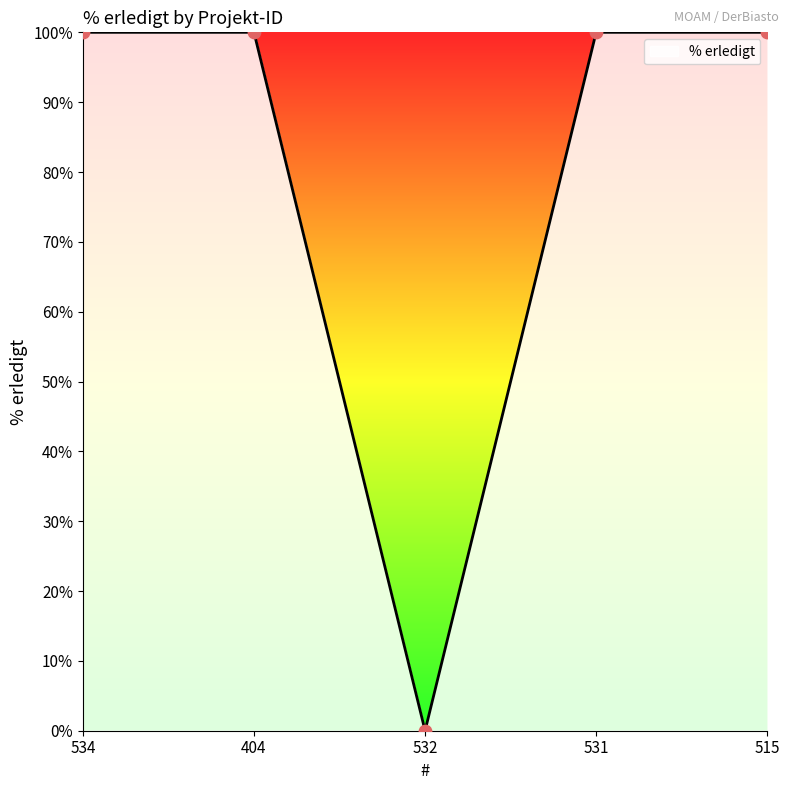

Which has a higher value, 532 or 534?

534